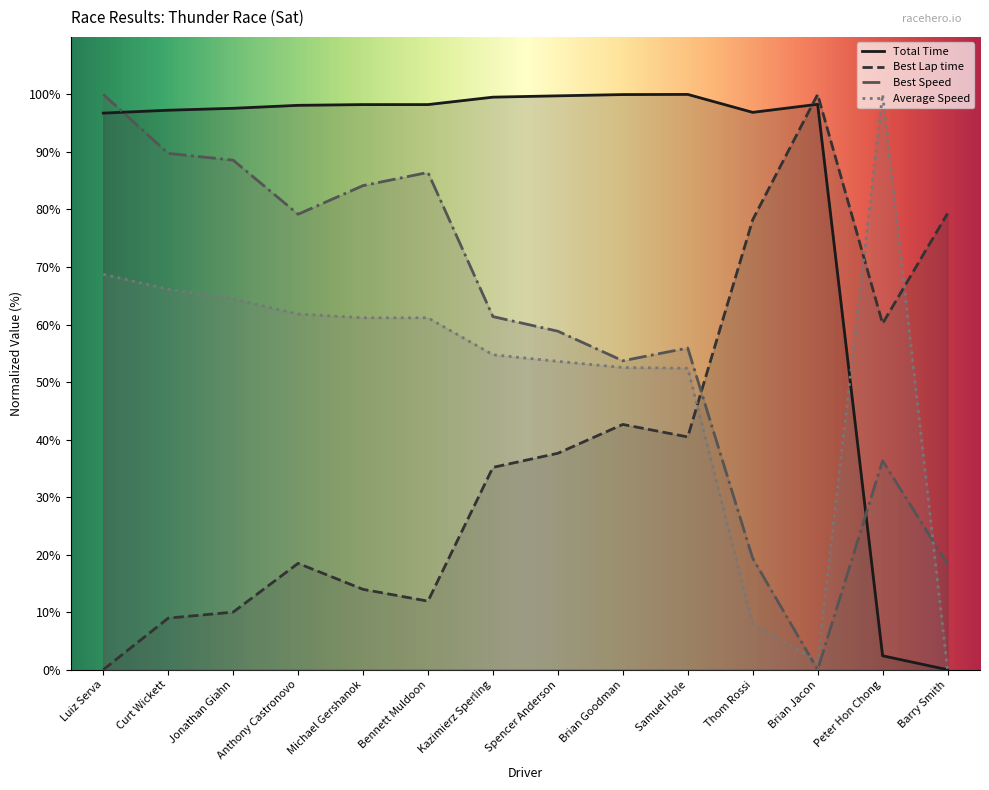

How many times do Total Time and Best Speed cross each other?

2